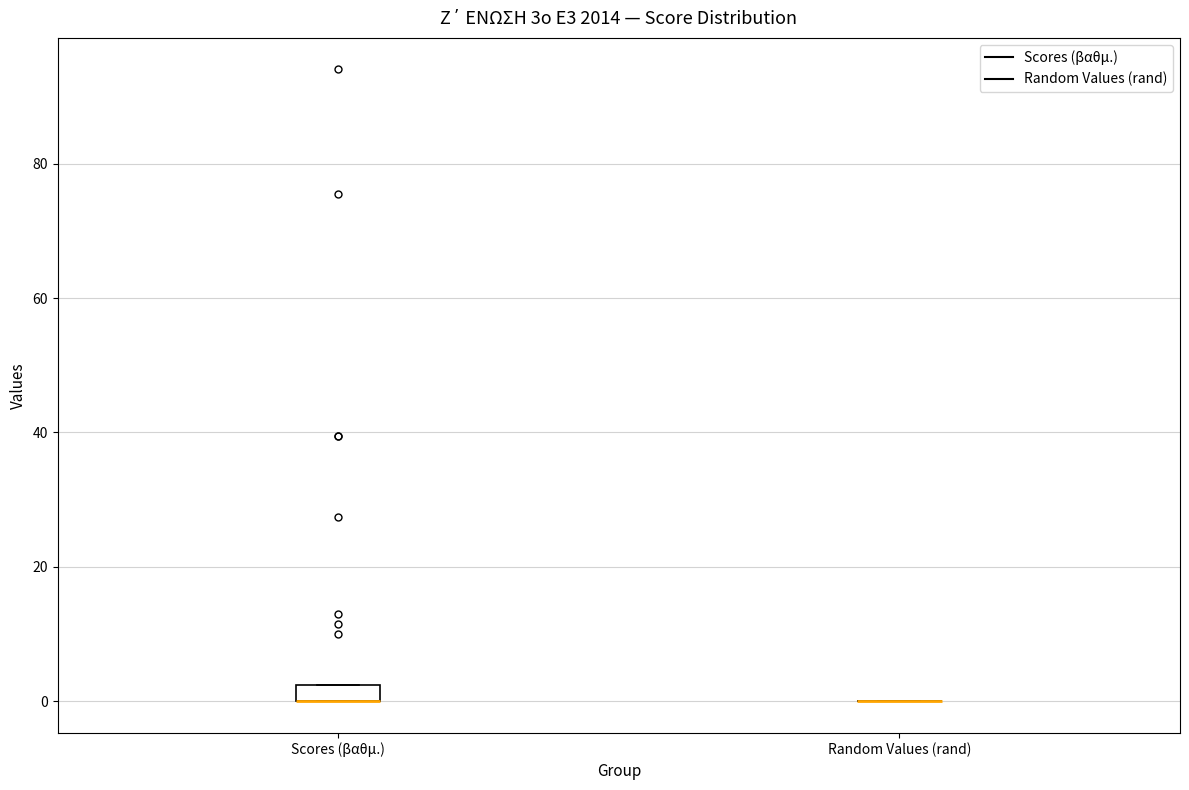

Comparing the boxes themselves (not the whiskers), which one is the tallest?

Scores (βαθμ.)